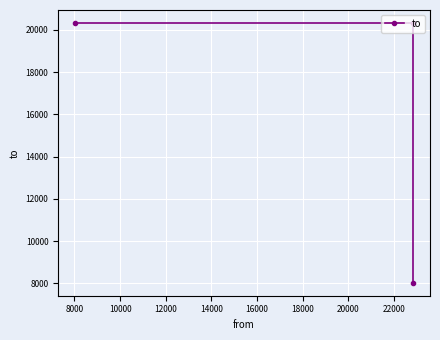

How many categories are shown in the chart?

3